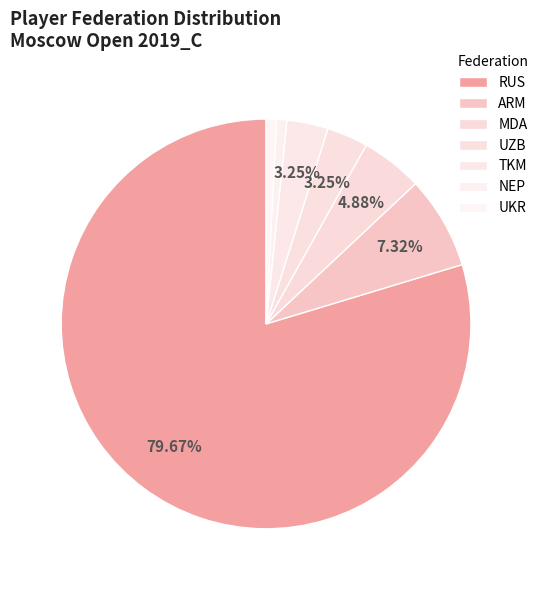

Does any single category account for the majority?

Yes